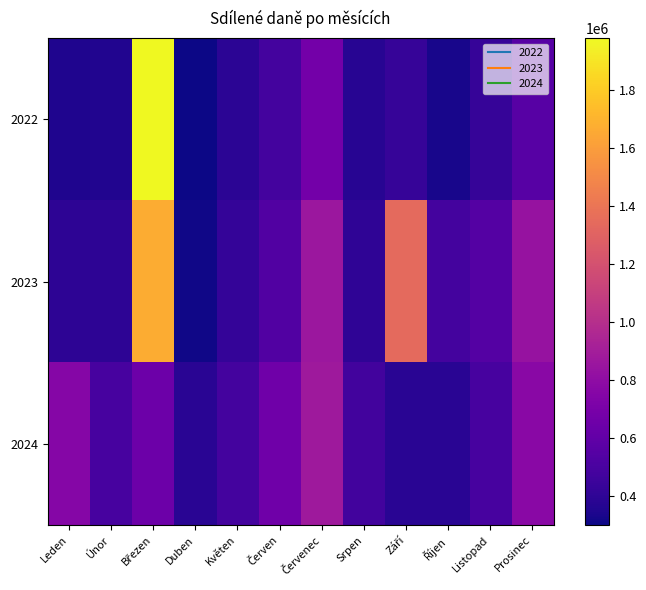

Which category has the lowest value across all series?

Duben